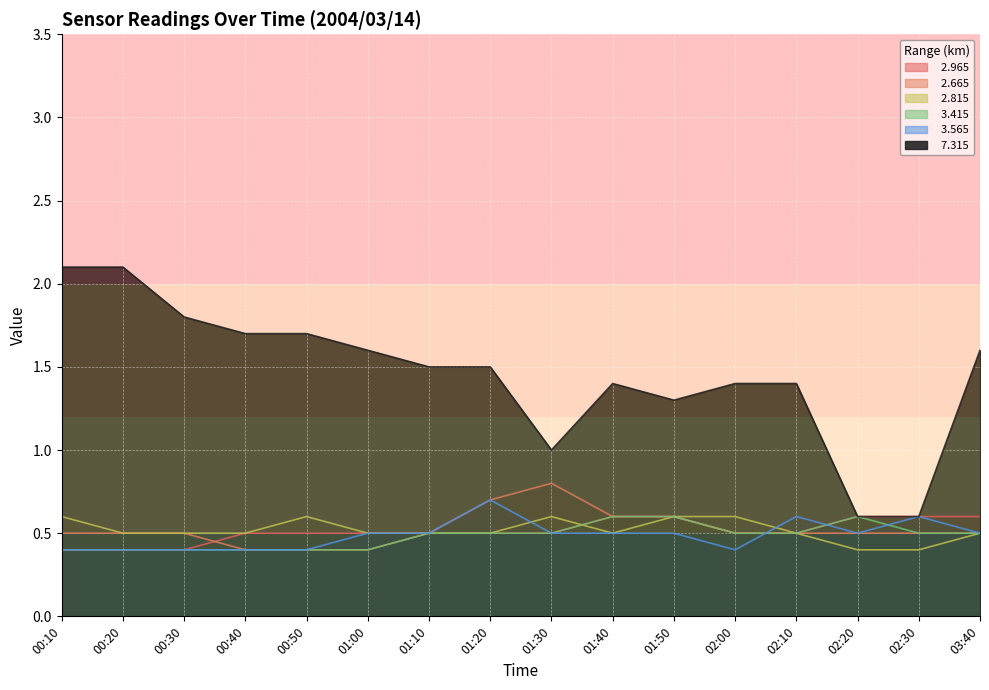

Which series changed the most between 02:10 and 02:20?

  7.315